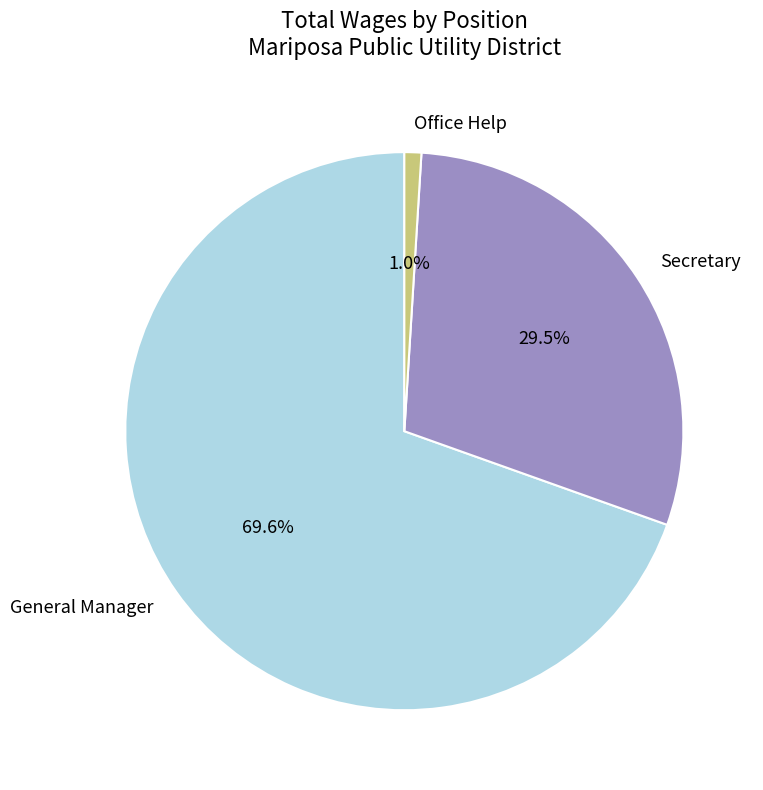

What percentage do Secretary and General Manager together represent?

99.0%